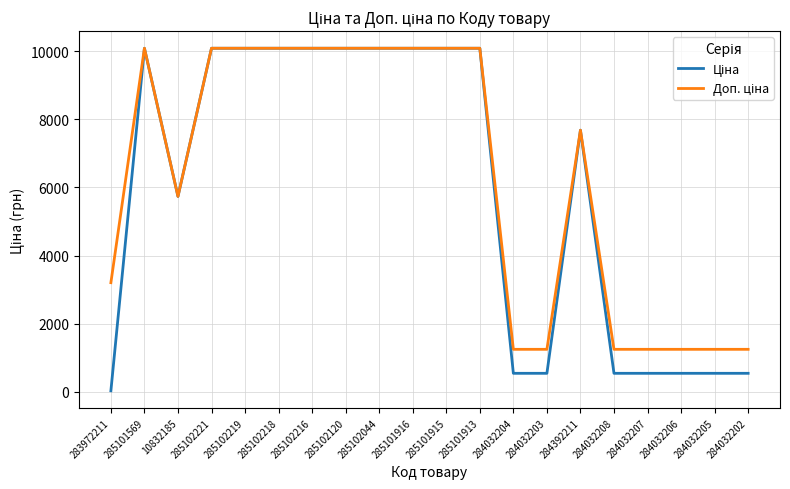

What is the total value across all series at 285101916?

20171.6